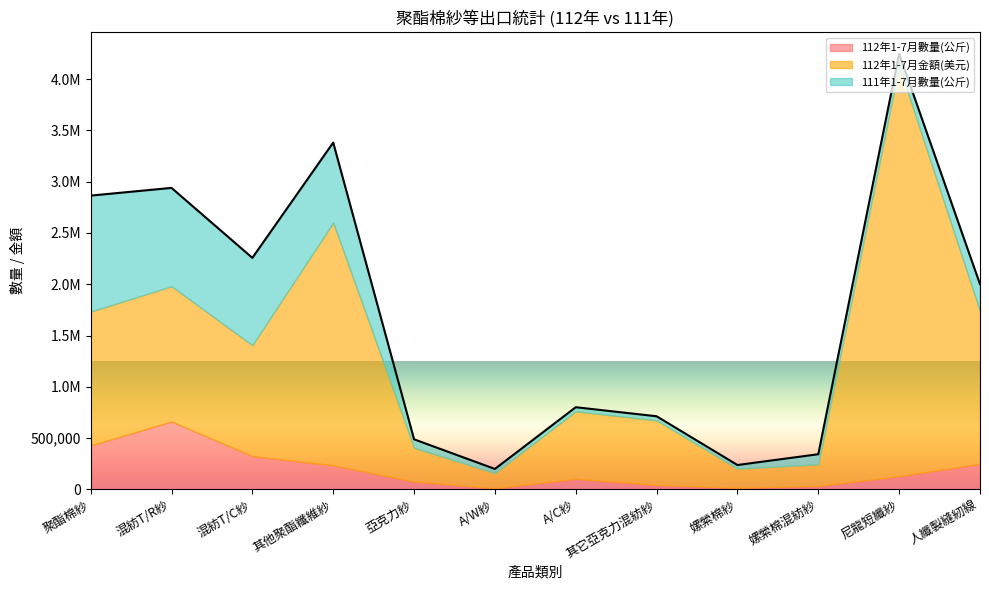

How many data points in 112年1-7月數量(公斤) are less than 128830?

6